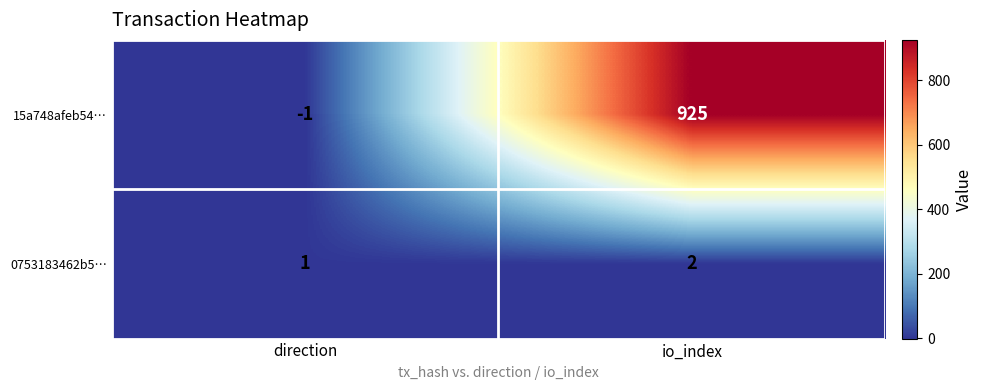

At how many categories does at least one series exceed 709?

1